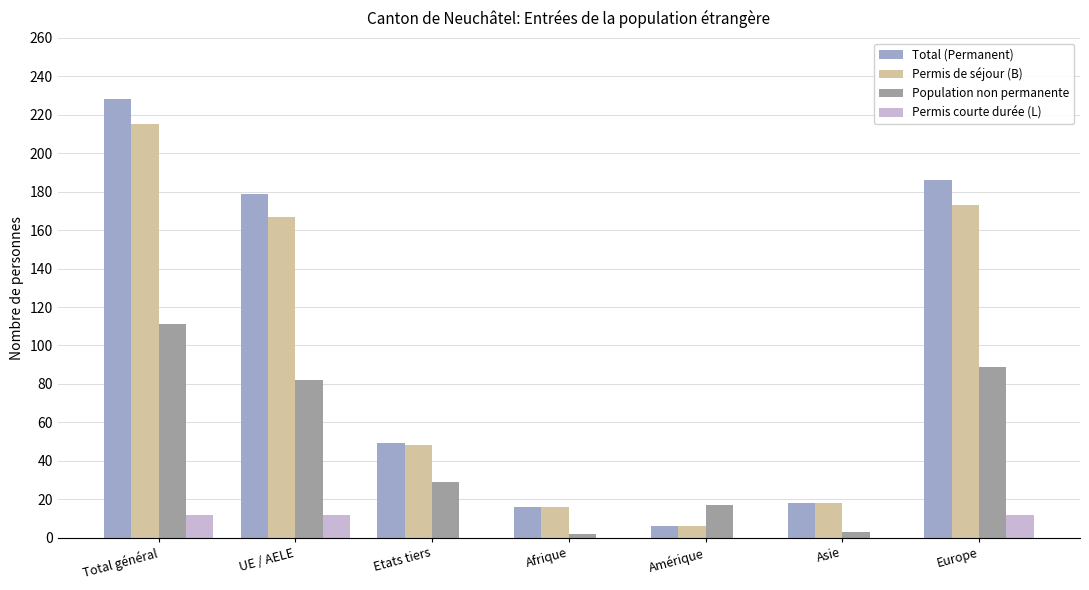

What is the spread (max minus min) of values at Amérique?

17